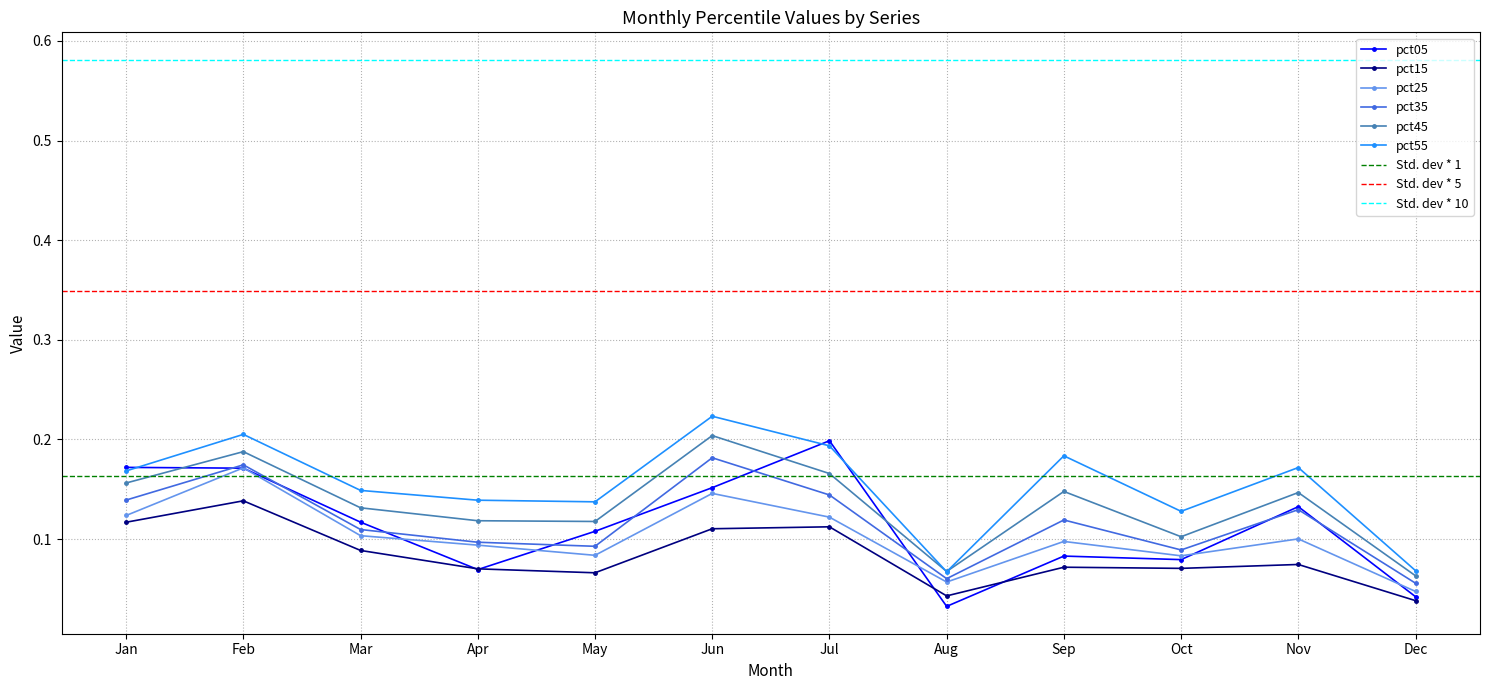

How many lines are shown in the chart?

6